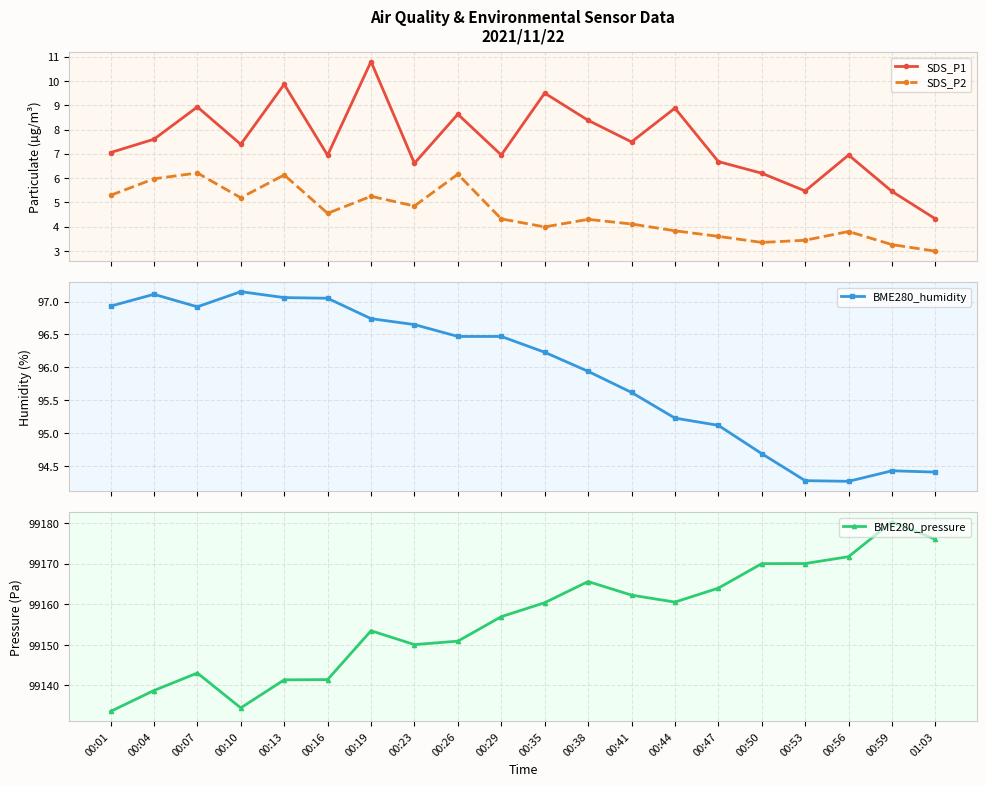

Rank the categories by SDS_P2 value from highest to lowest.

00:07, 00:26, 00:13, 00:04, 00:01, 00:19, 00:10, 00:23, 00:16, 00:29, 00:38, 00:41, 00:35, 00:44, 00:56, 00:47, 00:53, 00:50, 00:59, 01:03